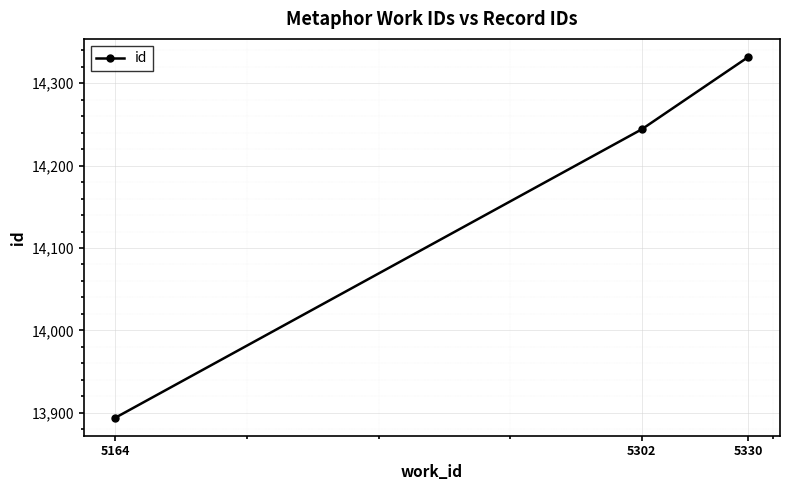

Reading left to right, what are all the values shown in this chart?

13894	14244	14332